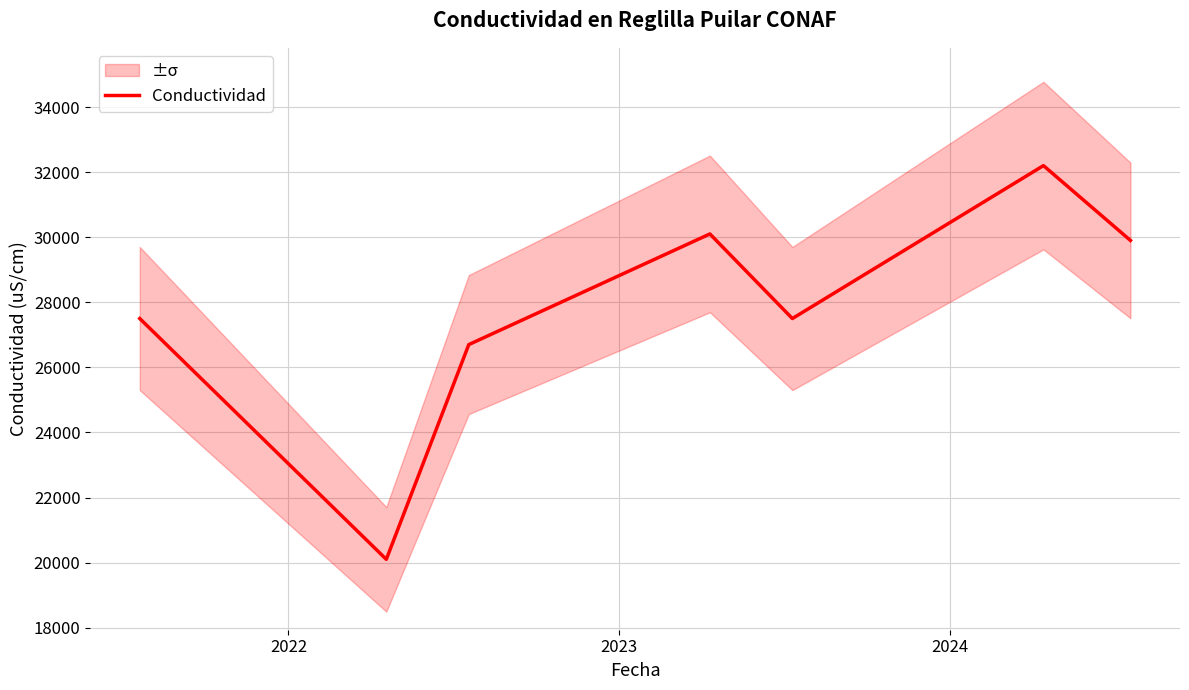

What is the maximum value for Conductividad?

32200